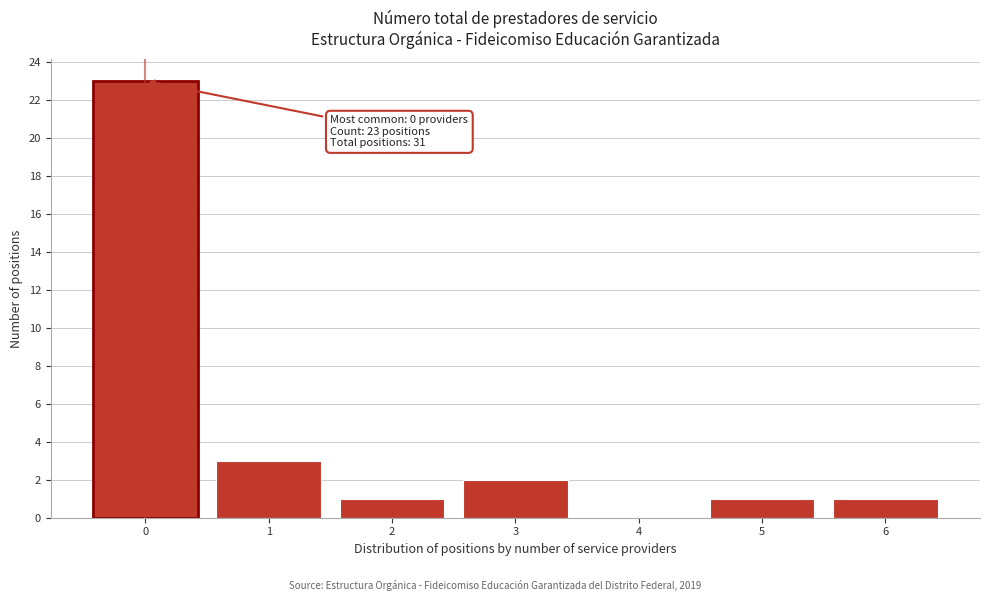

Reading left to right, list all the values displayed in this chart.

0=23	1=3	2=1	3=2	4=0	5=1	6=1